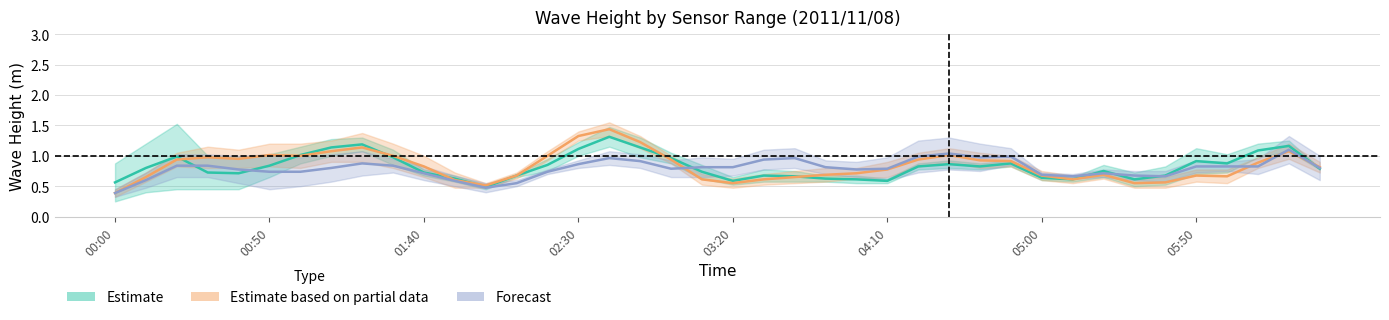

What position from the left is 2011/11/08 01:50?

12